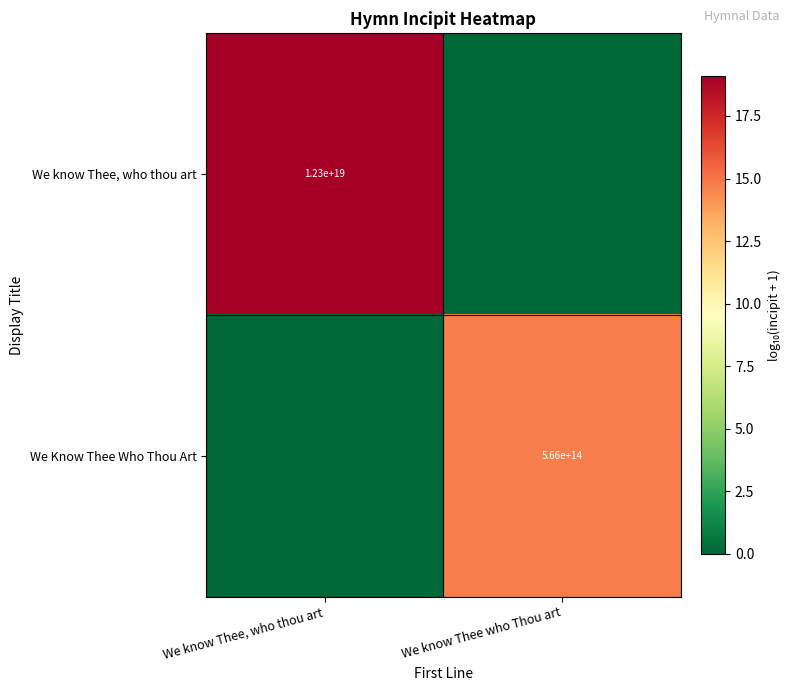

At which category is the sum across all series the highest?

We know Thee, who thou art